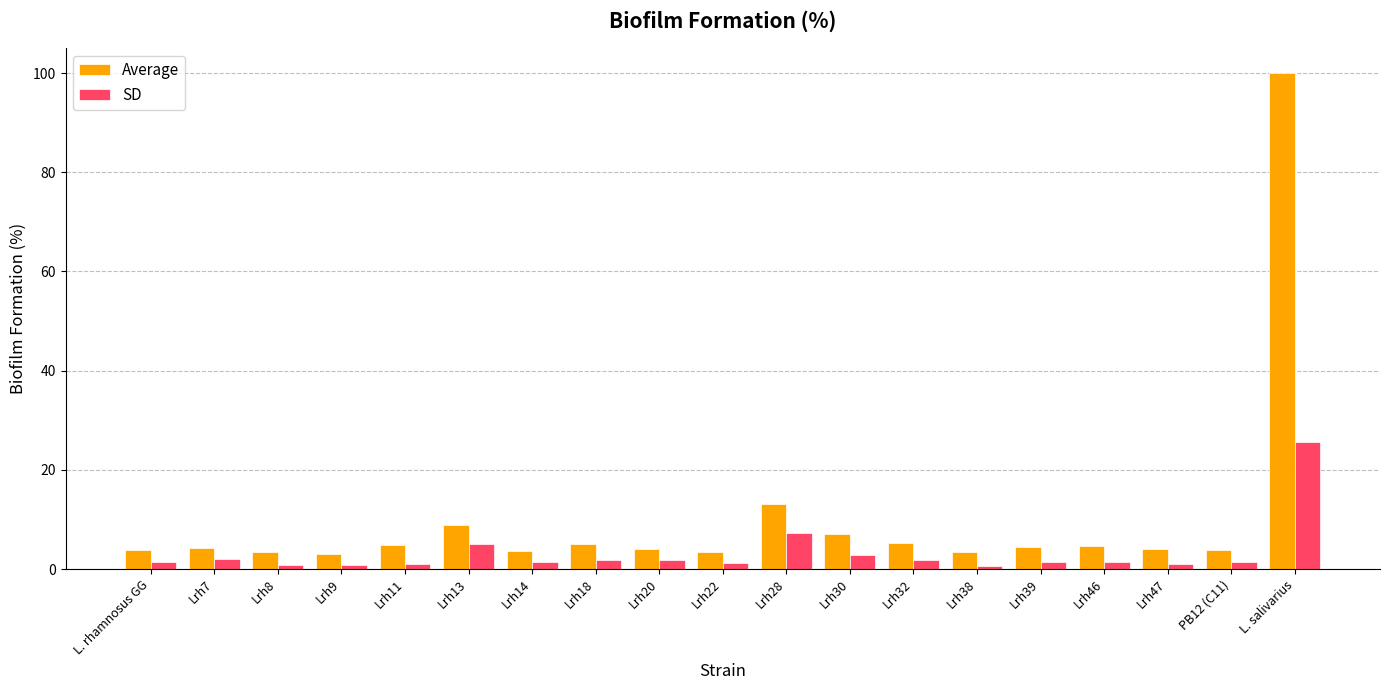

True or false: SD has a value of 2.8 at Lrh30.

True